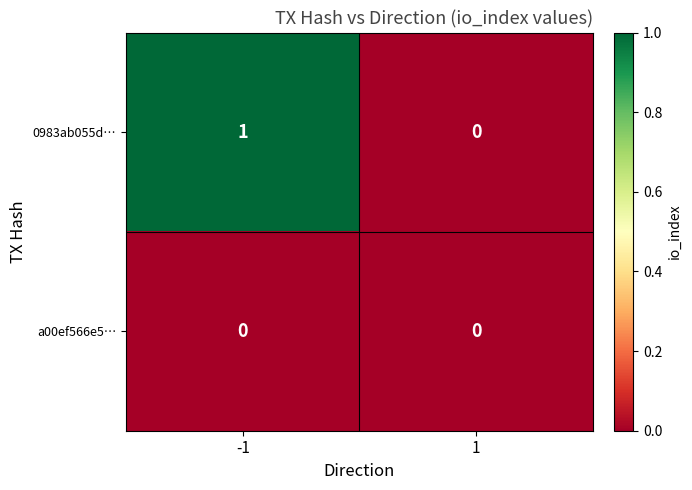

What is the total value across all series at -1?

1